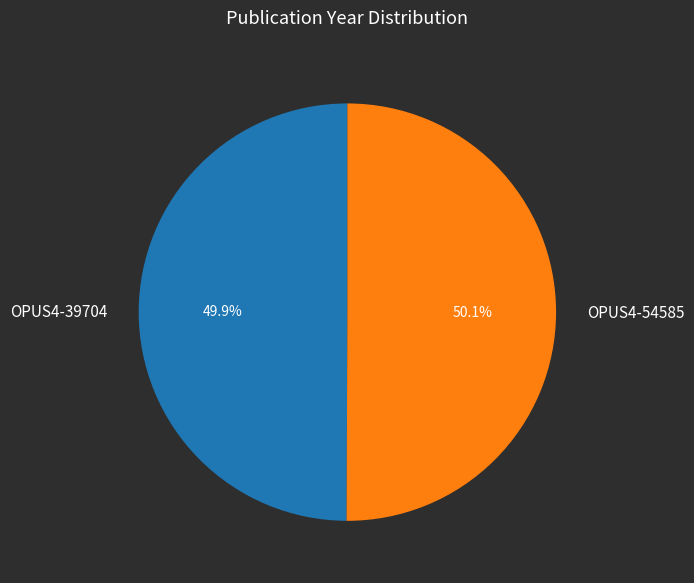

What portion of the pie excludes OPUS4-39704?

50.1%